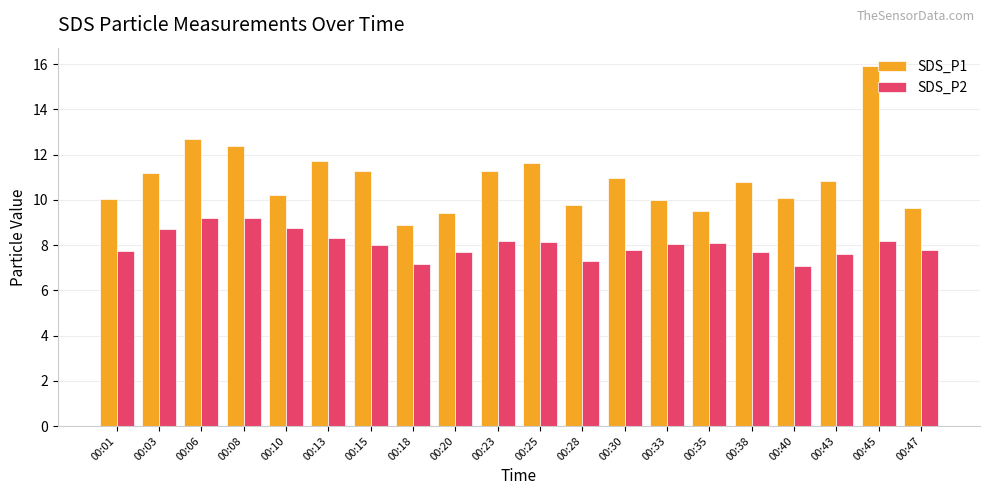

The SDS_P2 series shows 4.3 at 00:45. True or false?

False